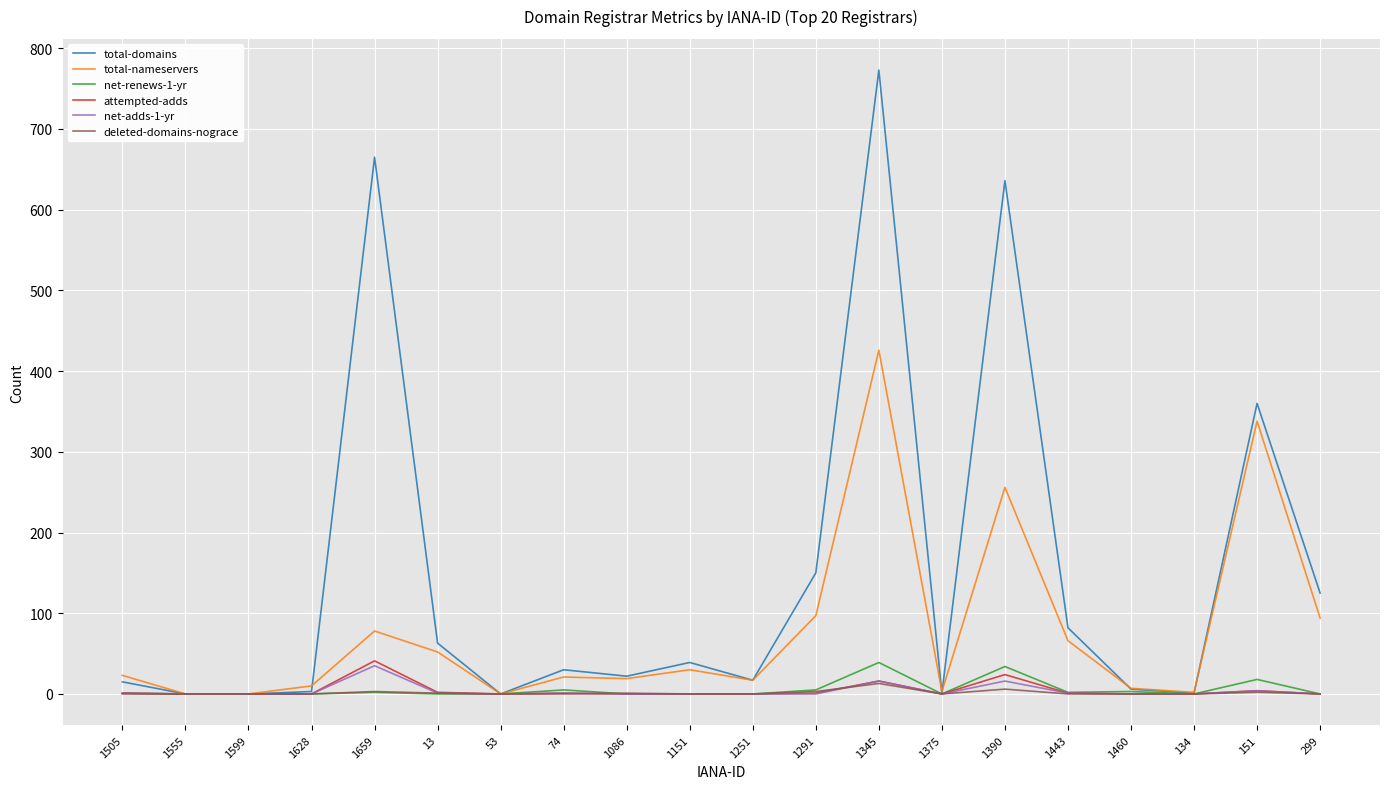

Is it true that total-domains equals 3 at 1628?

True